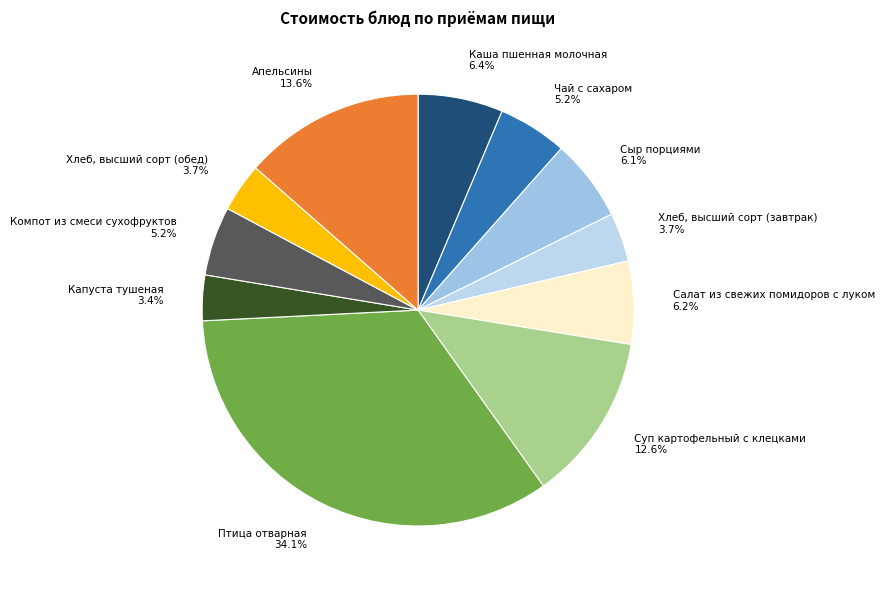

What is the largest slice in the pie chart?

Птица отварная